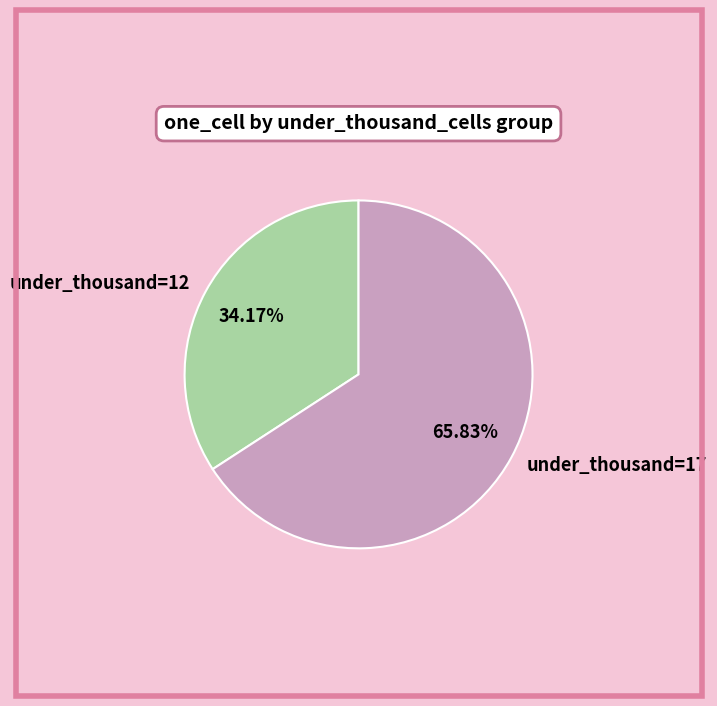

What is the ratio of the value at under_thousand=12 to the value at under_thousand=17?

0.5